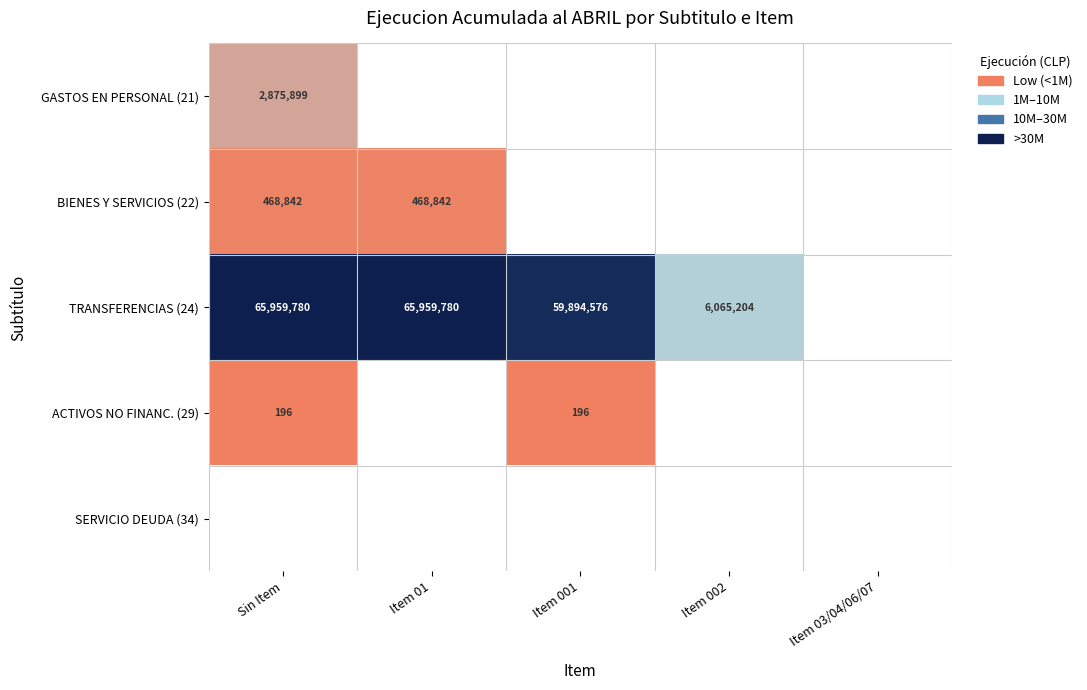

What is the sum of the BIENES Y SERVICIOS (22) values at Sin Item and Item 01?

937684